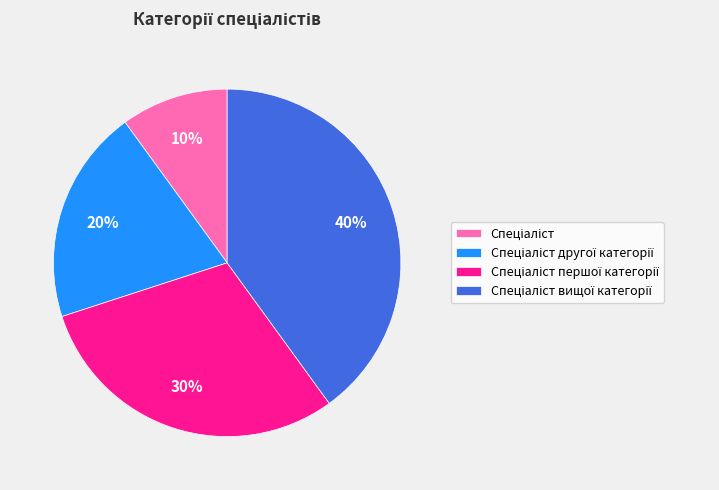

Does any single category account for the majority?

No